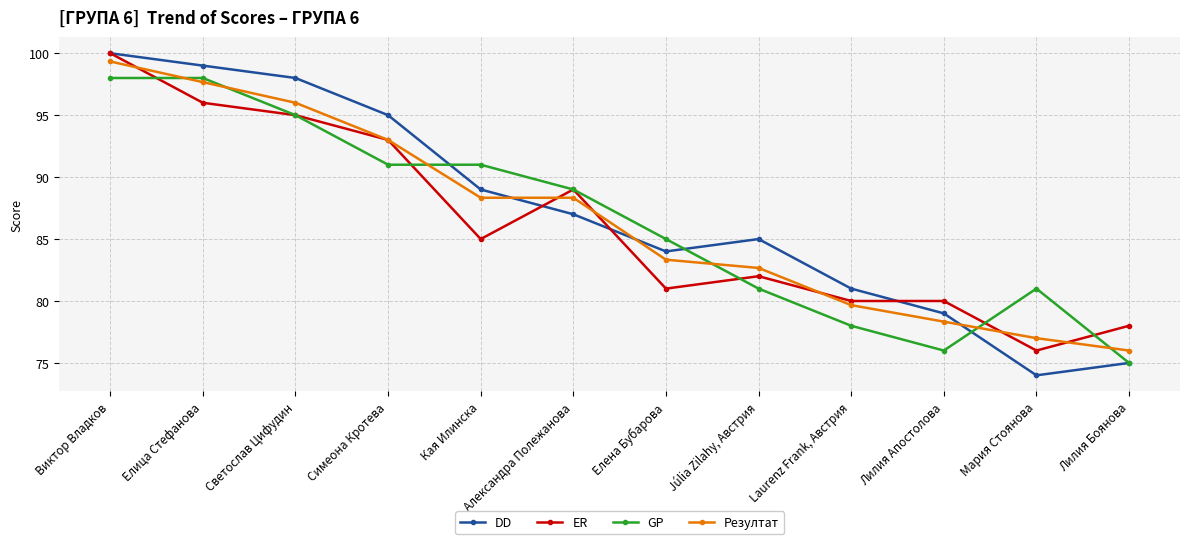

Rank the series at Кая Илинска from highest to lowest value.

GP, DD, Резултат, ER